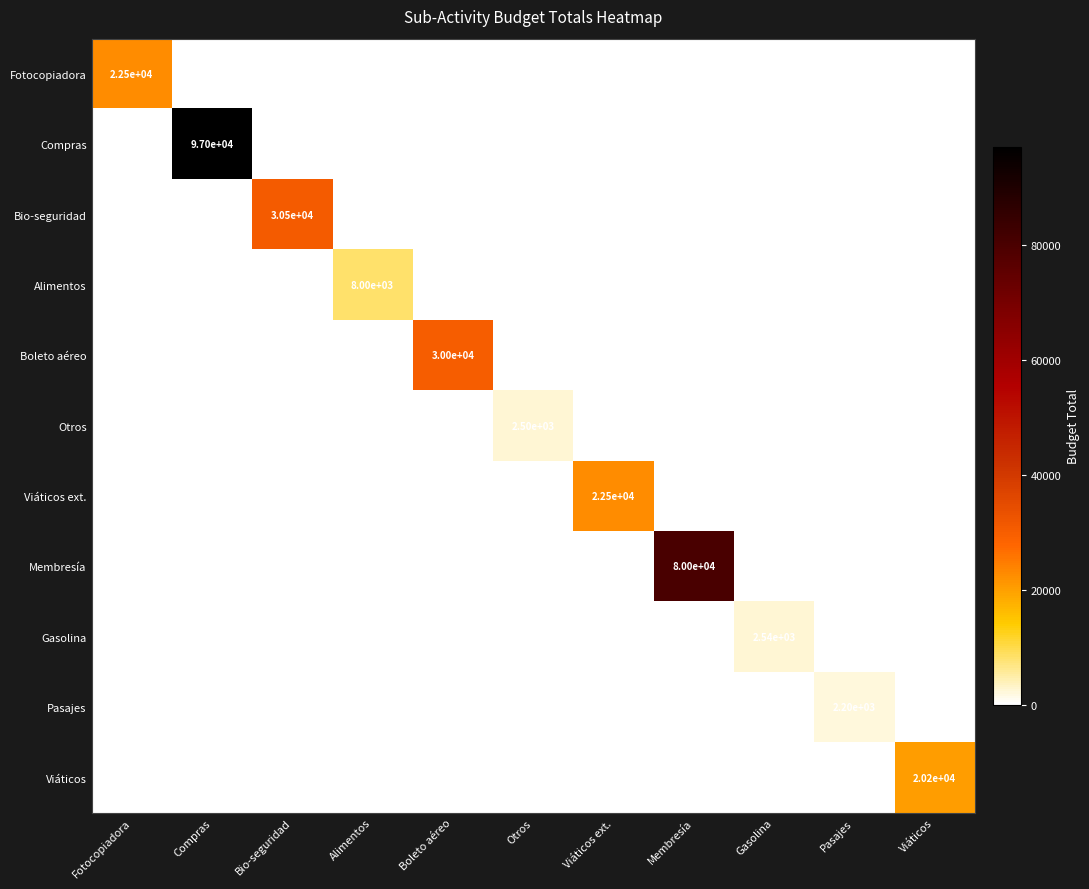

At how many categories does at least one series exceed 69488?

2